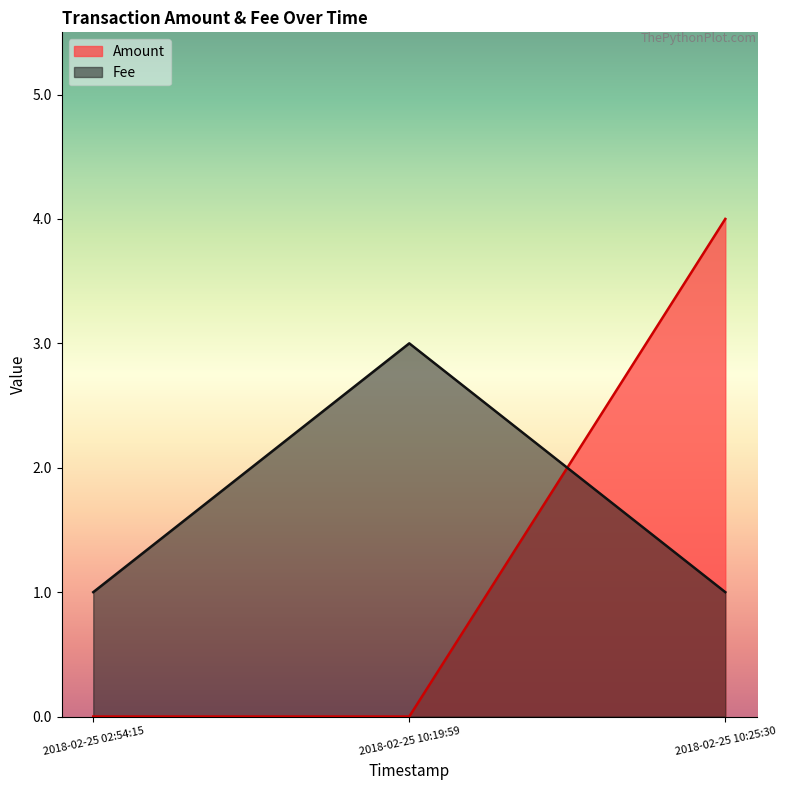

At 2018-02-25 10:19:59, list the series in order from smallest to largest.

Amount, Fee